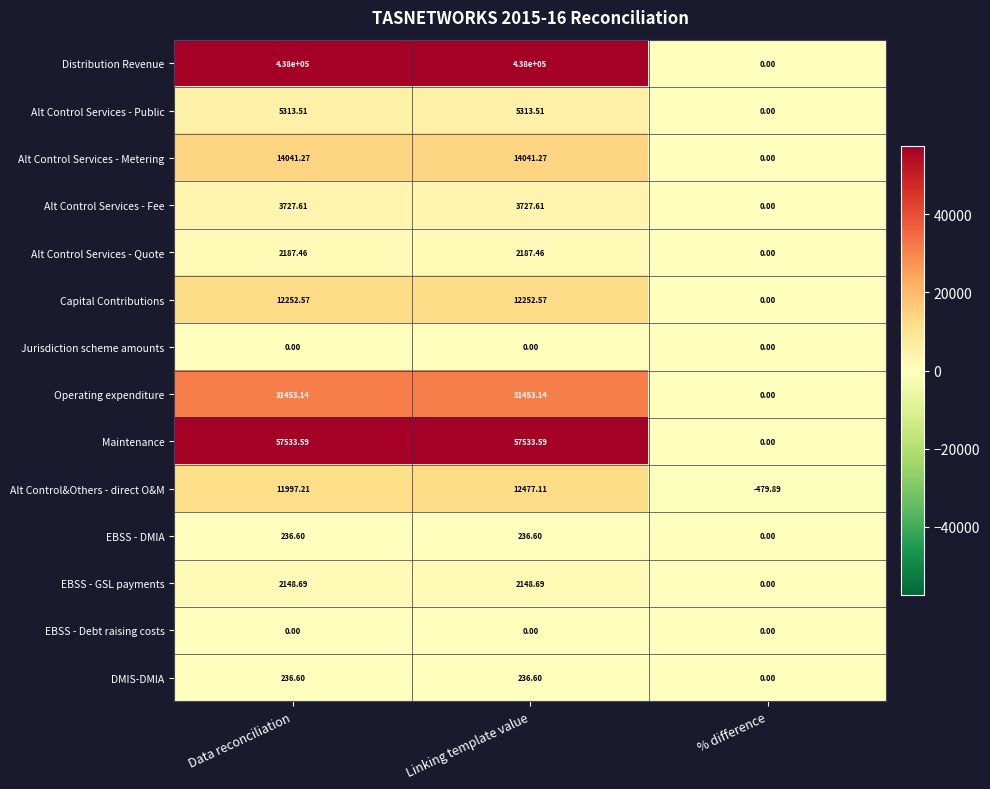

What is the spread (max minus min) of values at % difference?

479.9